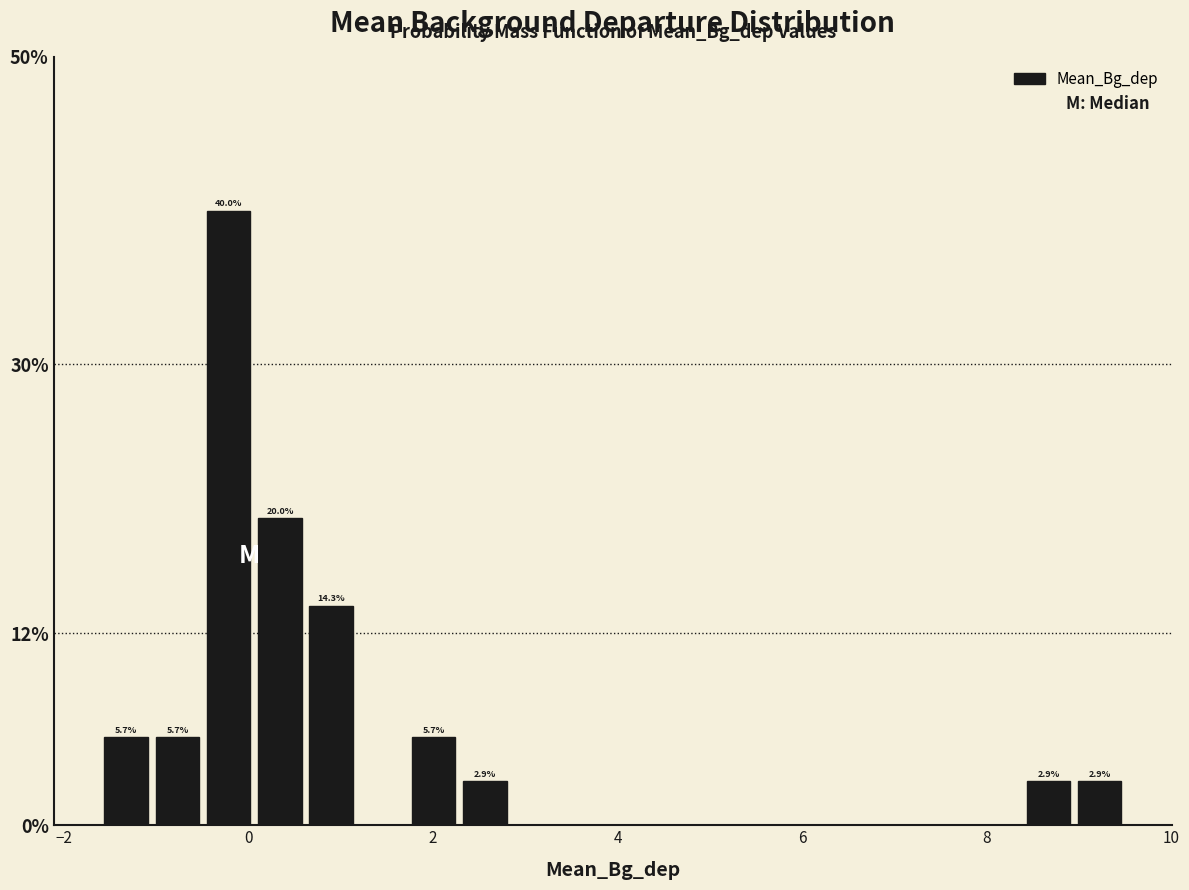

Read against the x-axis, roughly where is the centre of the tallest bar?

-0.2